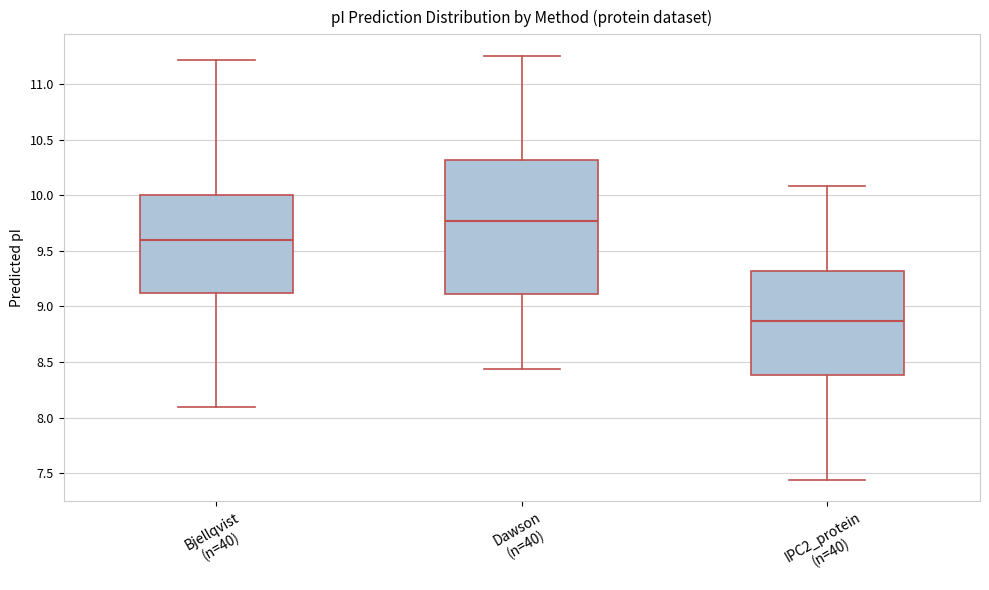

Where is the lower edge of the box for IPC2_protein (n=40) on the y-axis? The values are not printed on the chart, so give them approximately, as read against the axis.

8.40